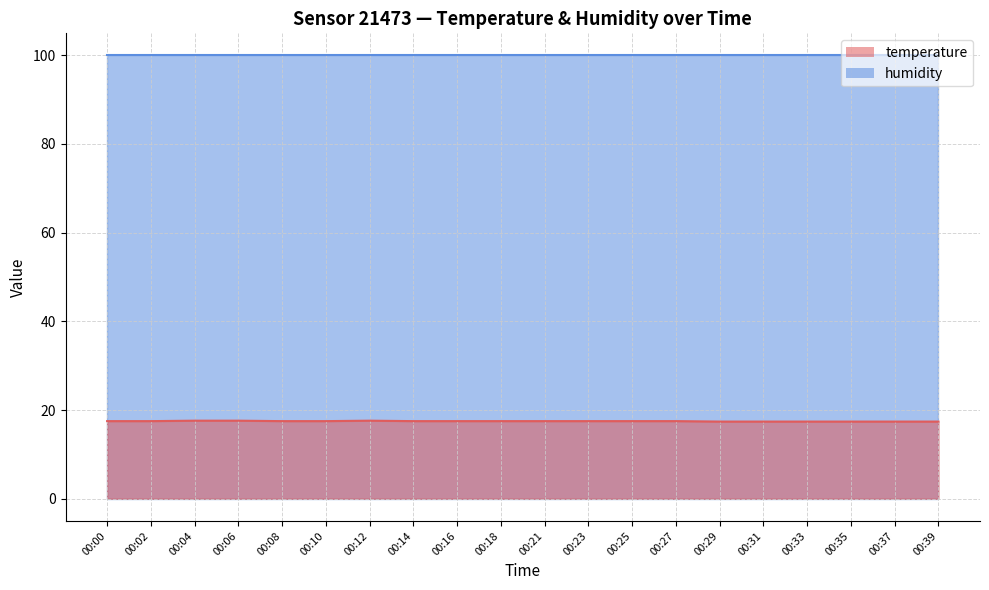

At which category does the data reach its first local peak?

00:12